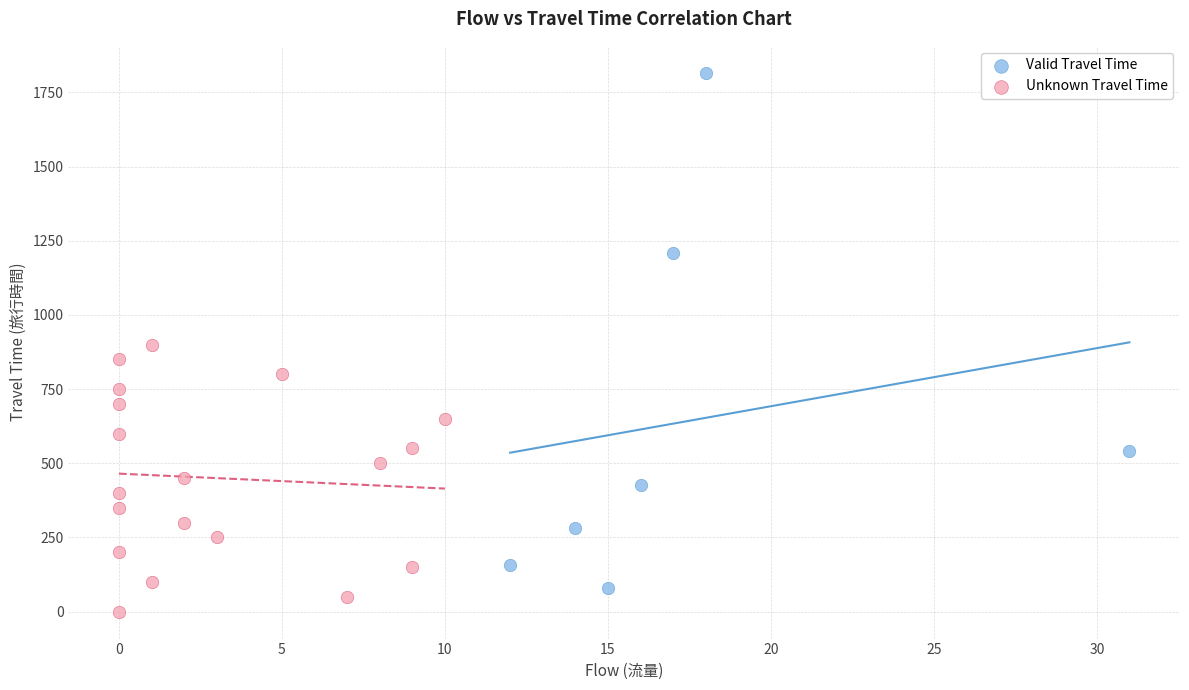

Which series contains the lowest Y value?

Unknown Travel Time